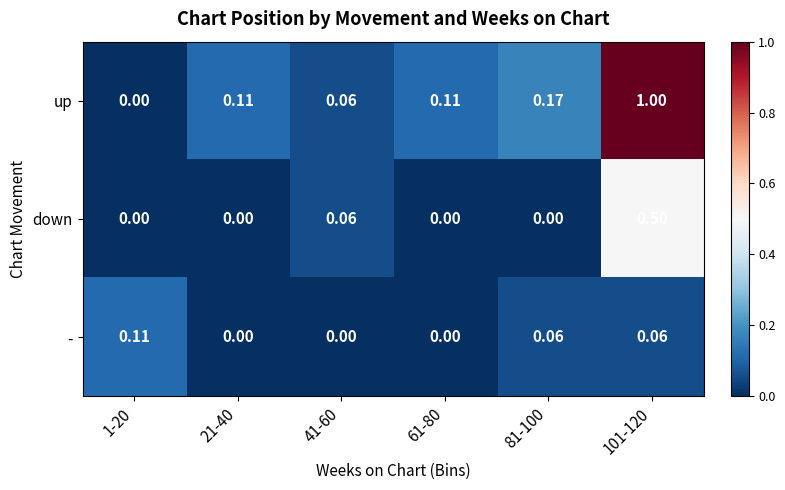

List the series in order of their peak value, highest first.

up, down, -